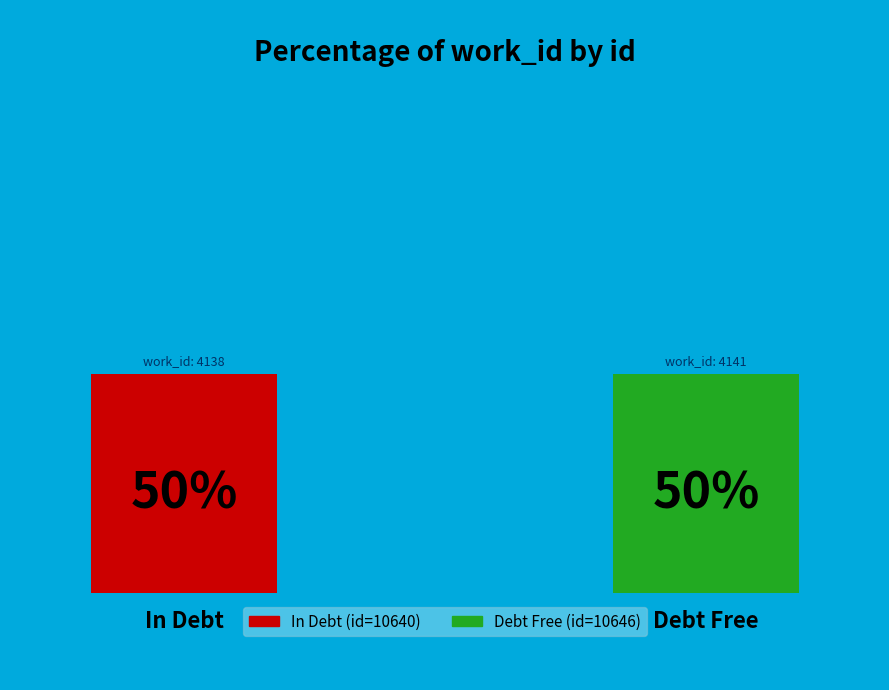

To the nearest percent, what percentage of the pie is 4141?

50%